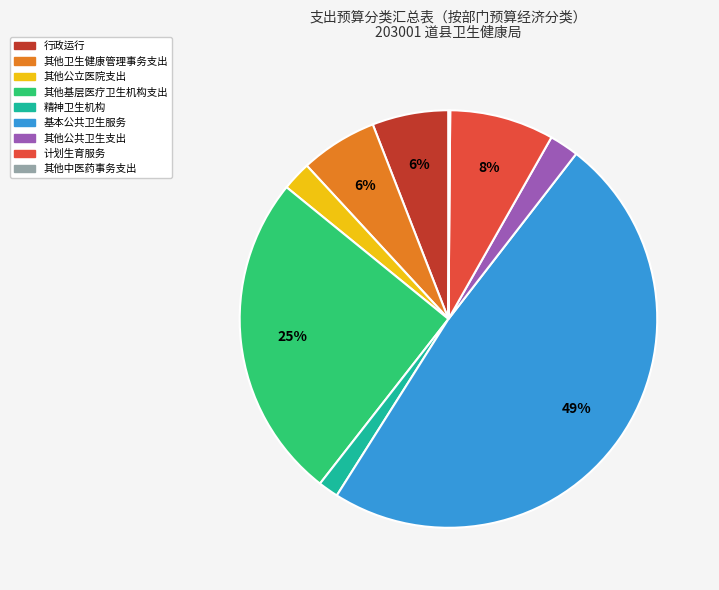

Is it true that 基本公共卫生服务 is 40% of the pie?

False